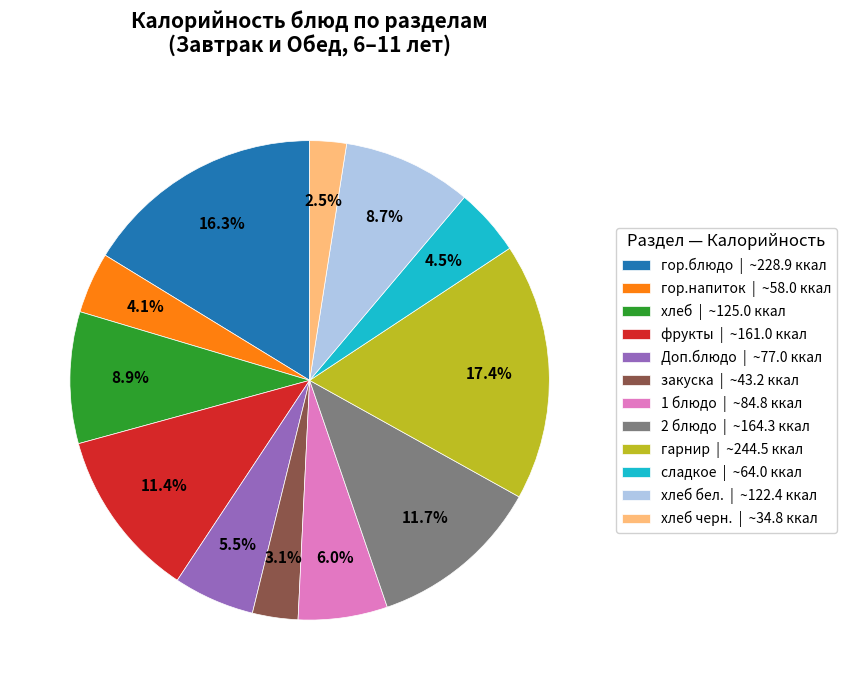

How many slices are in this pie chart?

12